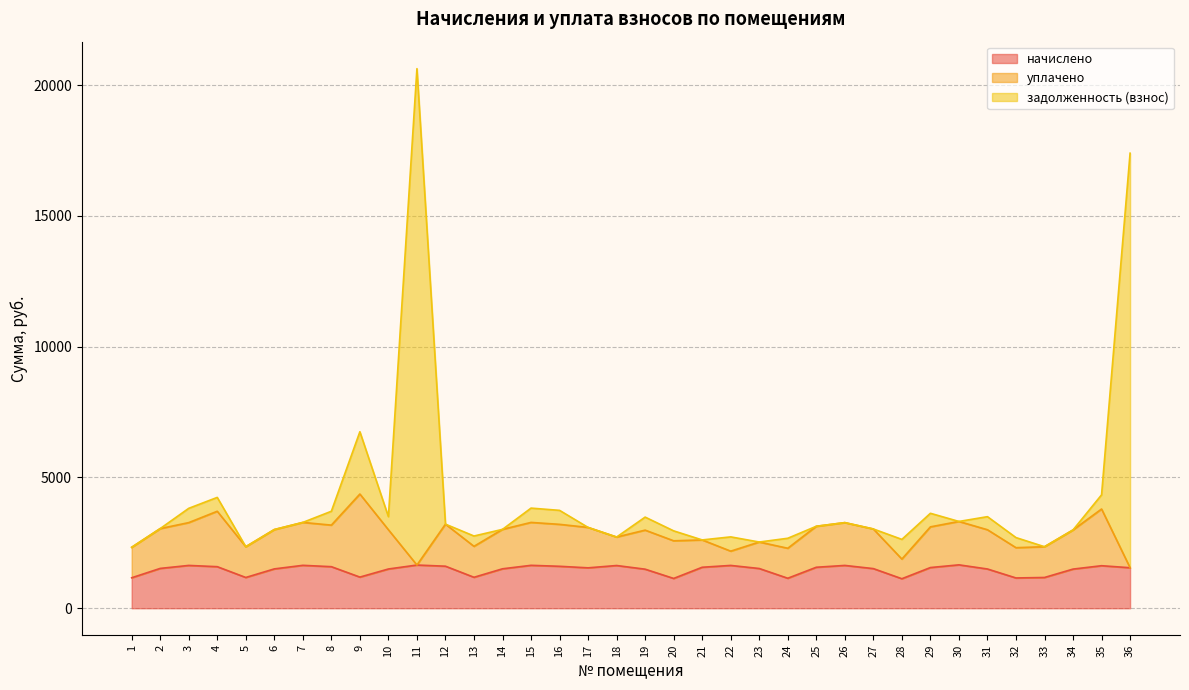

What is the sum of all задолженность (взнос) values?

148331.8